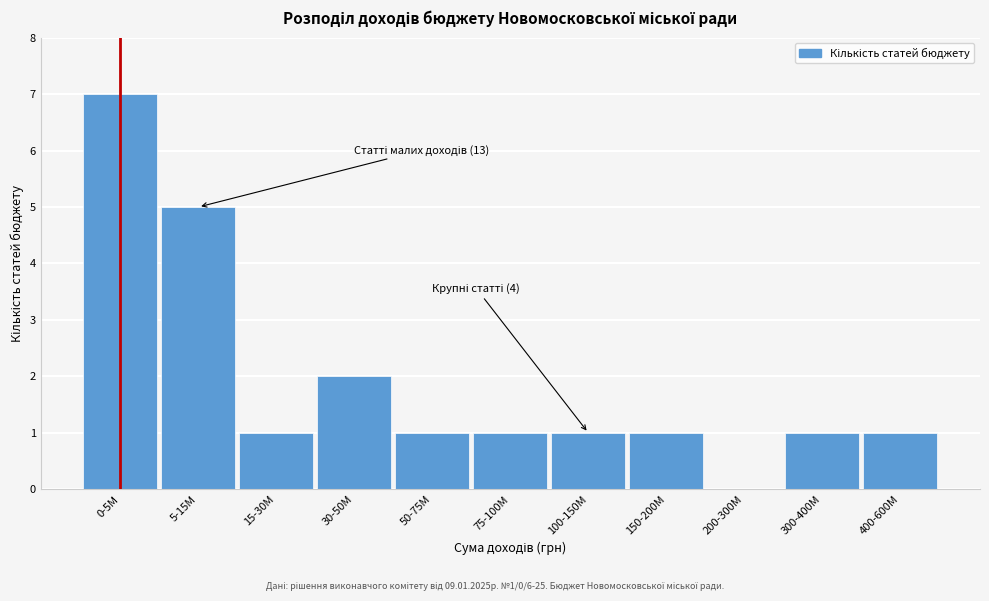

Reading left to right, what are all the values shown in this chart?

0-5M=7	5-15M=5	15-30M=1	30-50M=2	50-75M=1	75-100M=1	100-150M=1	150-200M=1	200-300M=0	300-400M=1	400-600M=1